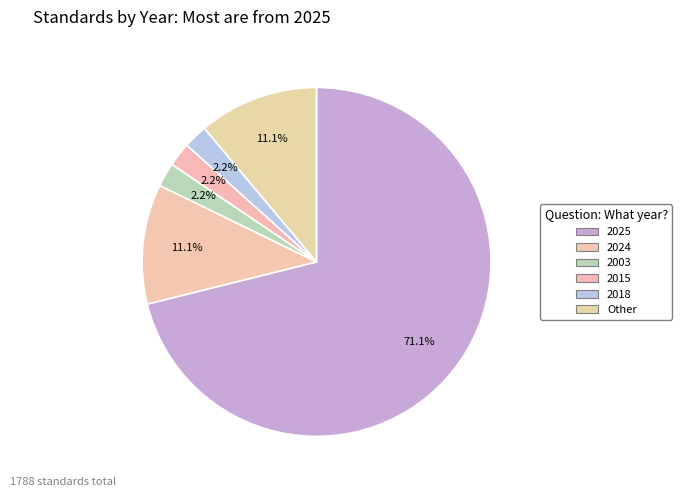

Do 2018 and 2025 together represent more than half of the pie?

Yes